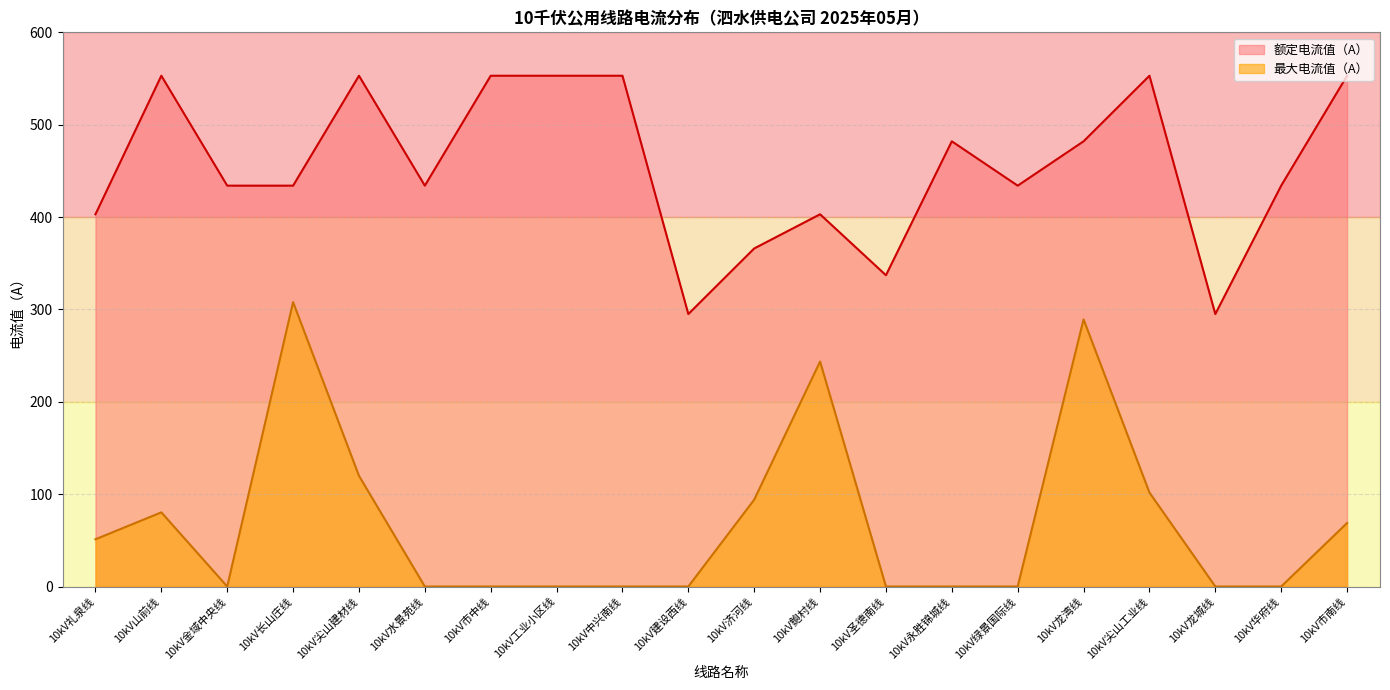

At which category is the sum across all series the highest?

10kV龙湾线